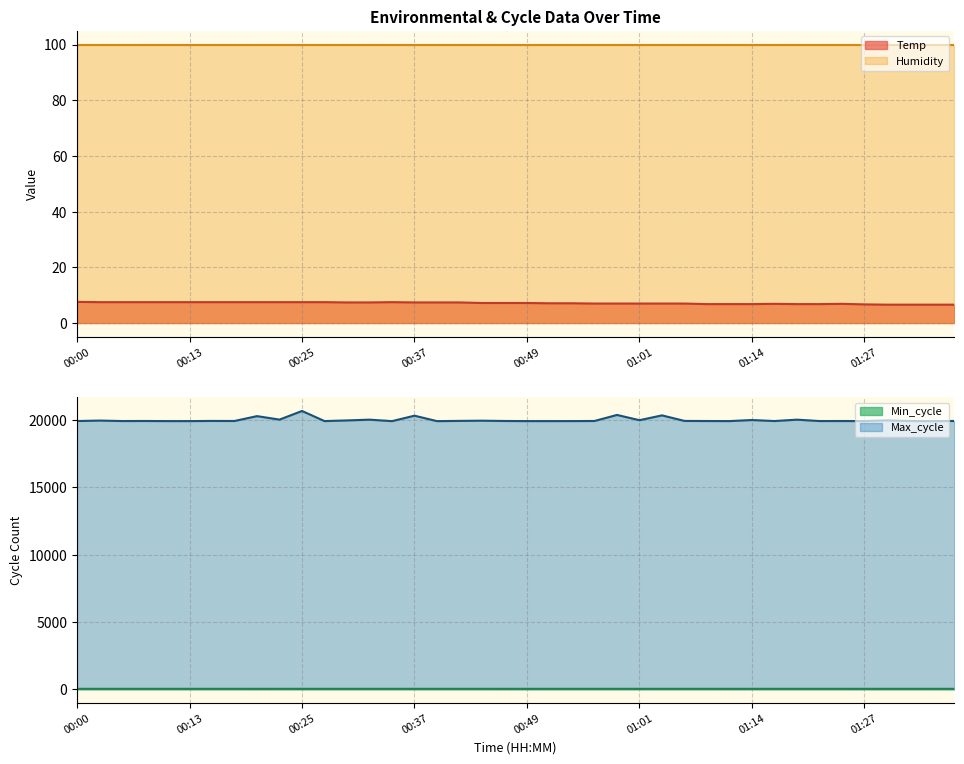

What is the difference between the maximum and second lowest values in the Min_cycle series?

1